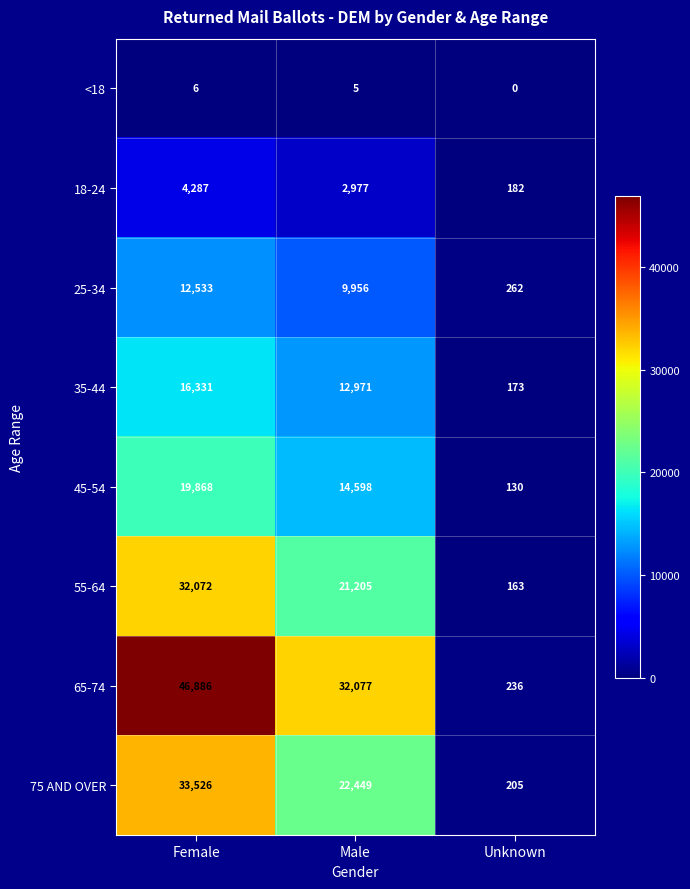

Which label corresponds to the smallest value in the chart?

Unknown